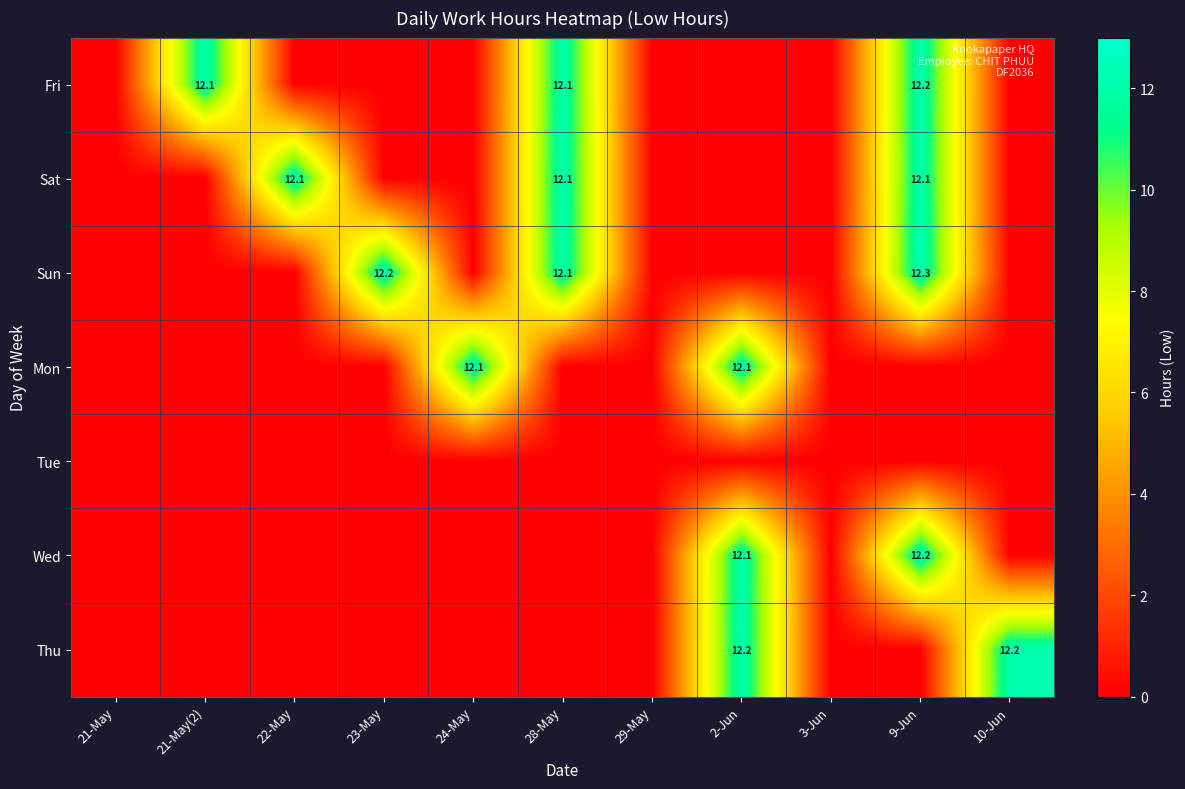

How many data points in Sun are above 0?

3